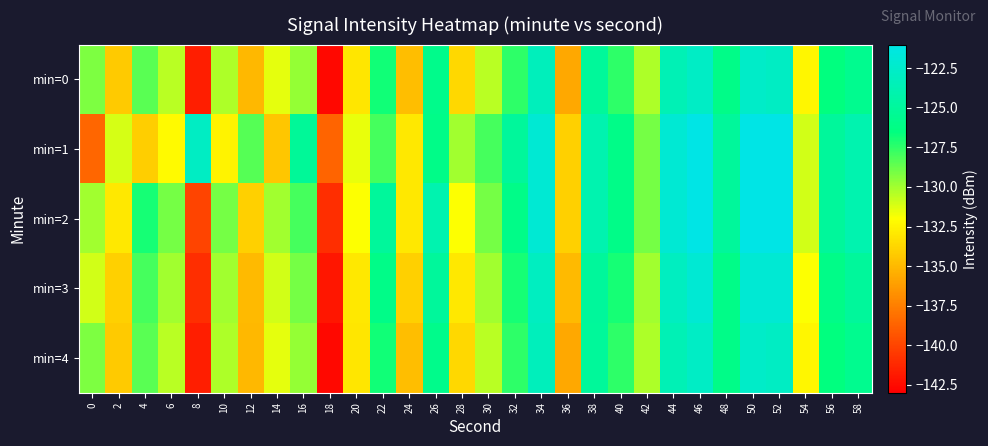

What is the total value across all series at 48?

-628.1